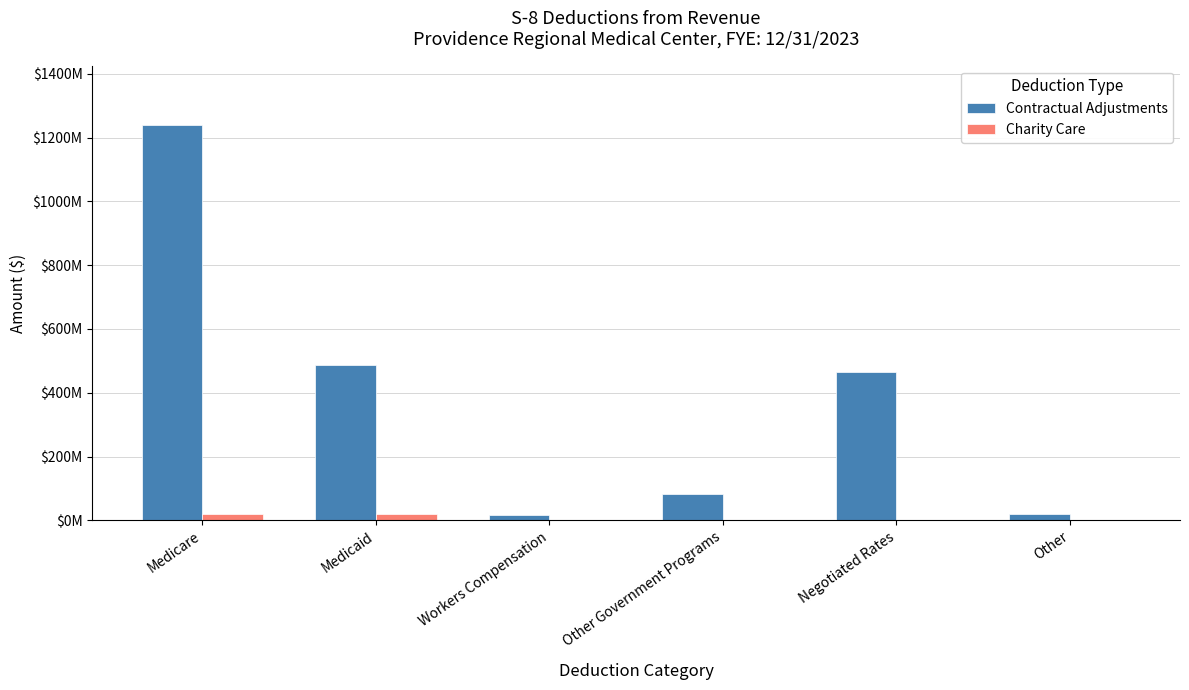

What are all the series names shown in the legend?

Contractual Adjustments, Charity Care